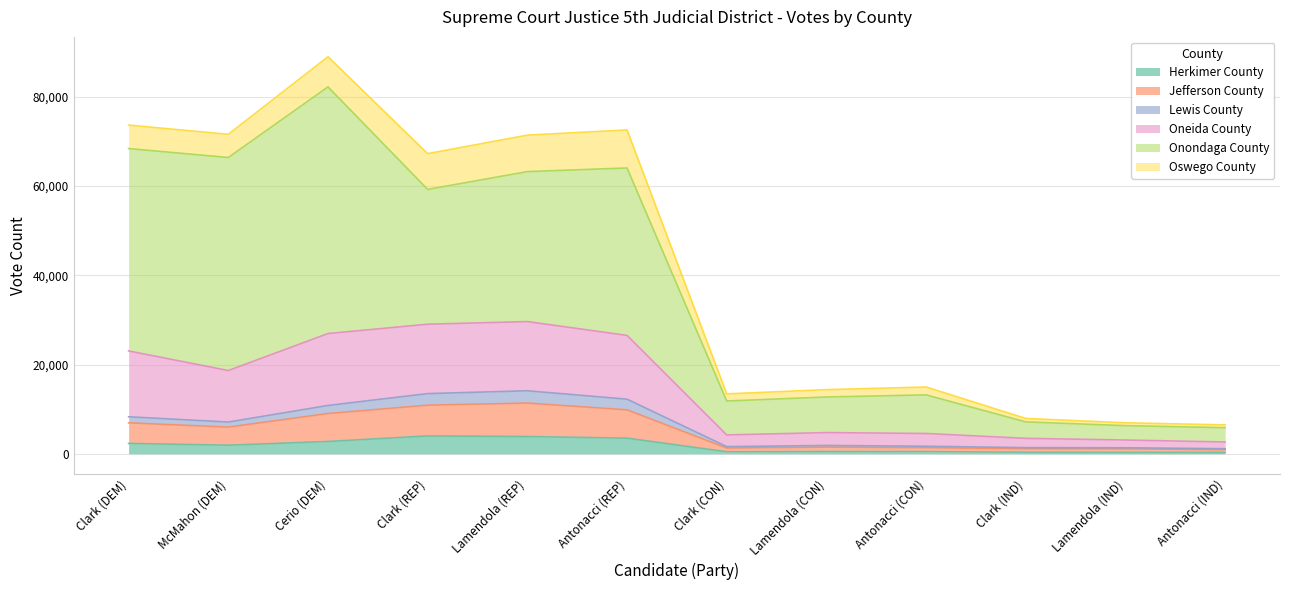

At which category is the sum across all series the highest?

Cerio (DEM)